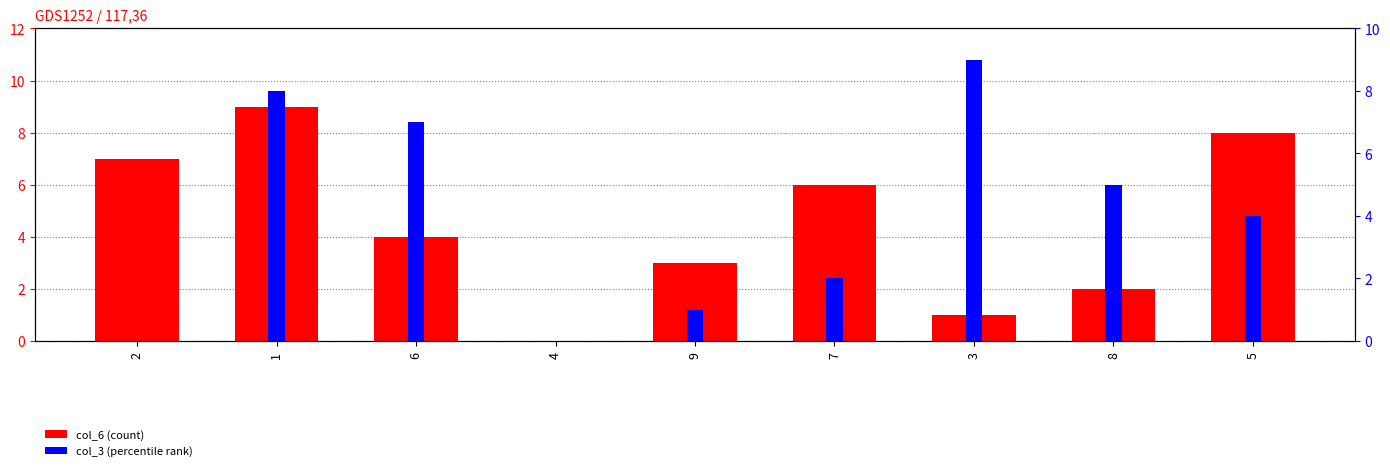

True or false: col_6 has a value of 3 at 8.

False